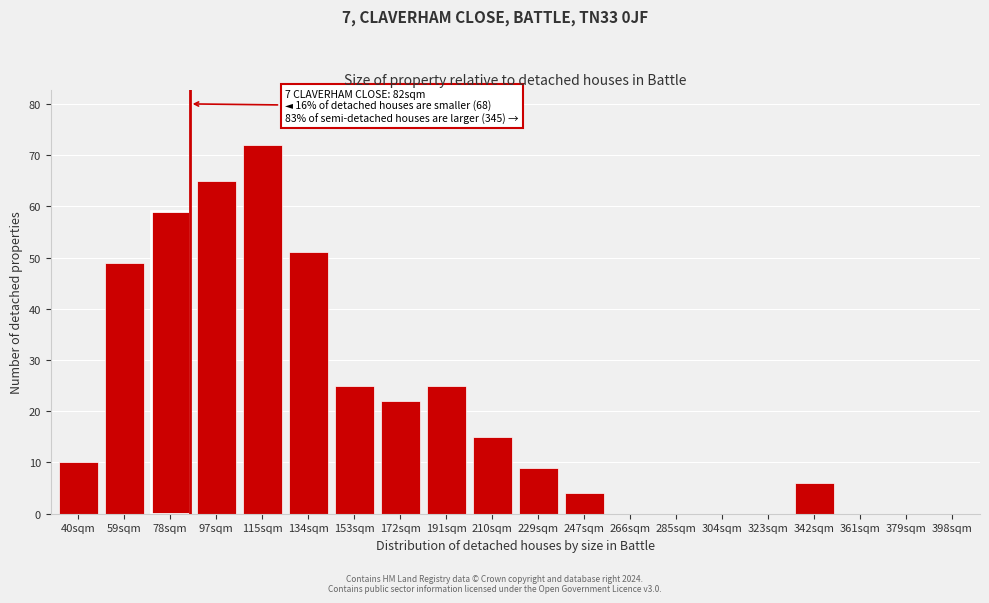

Reading left to right, list all the values displayed in this chart.

40sqm=10	59sqm=49	78sqm=59	97sqm=65	115sqm=72	134sqm=51	153sqm=25	172sqm=22	191sqm=25	210sqm=15	229sqm=9	247sqm=4	266sqm=0	285sqm=0	304sqm=0	323sqm=0	342sqm=6	361sqm=0	379sqm=0	398sqm=0